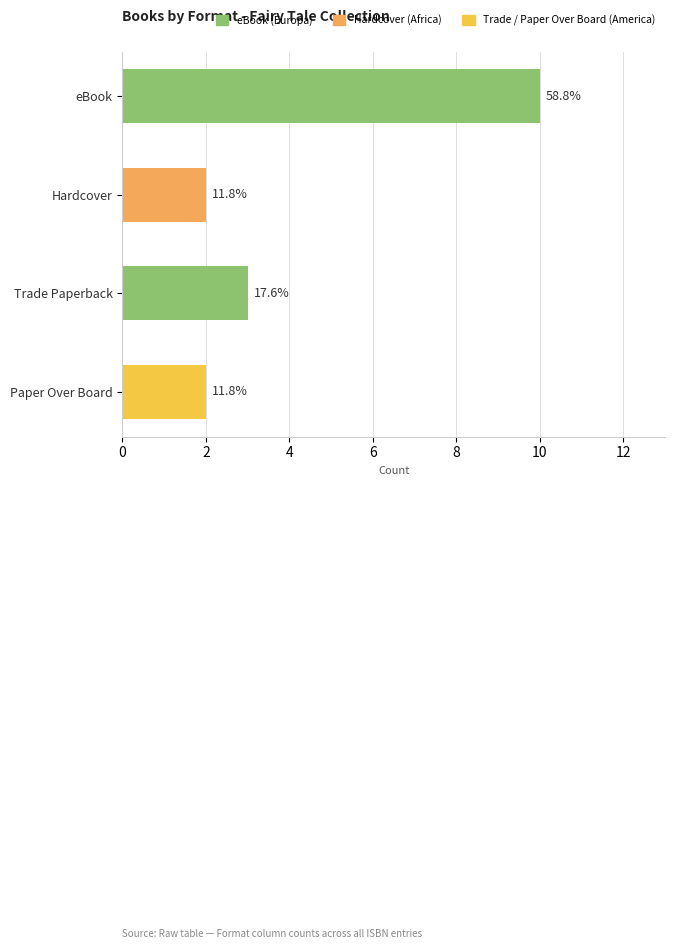

How many bars are there in total?

4